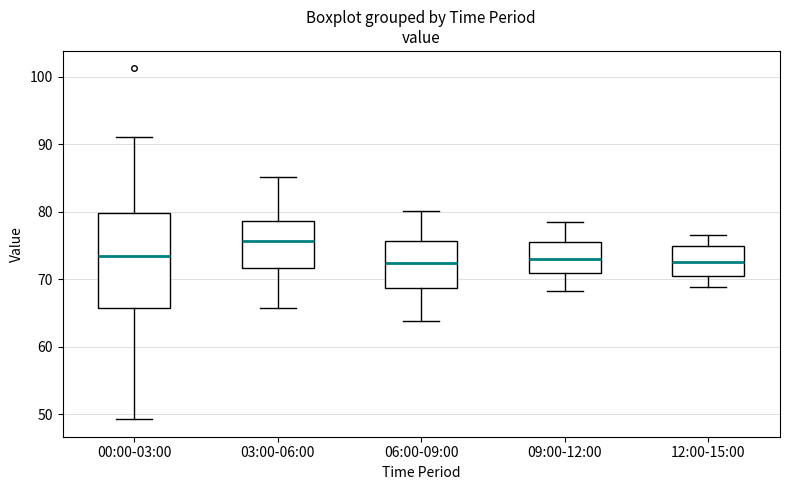

Which box is the tallest, from its lower edge to its upper edge?

00:00-03:00